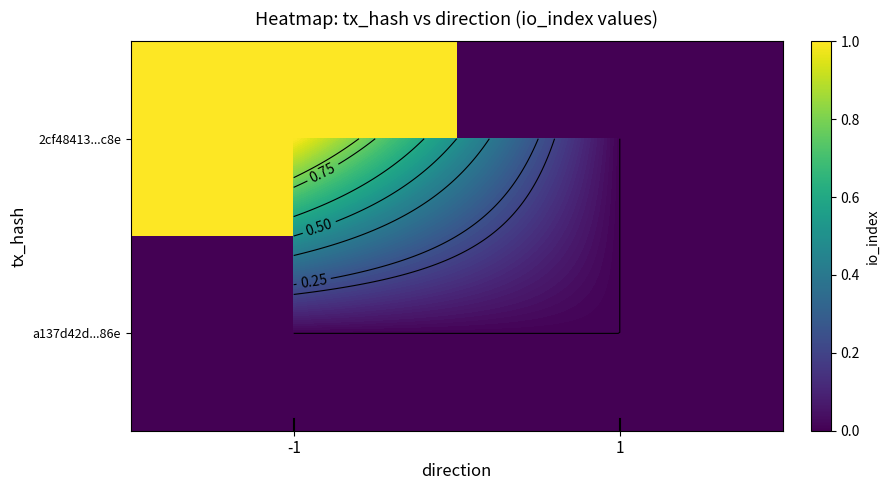

Which category has the lowest value in the 2cf48413...c8e series?

1